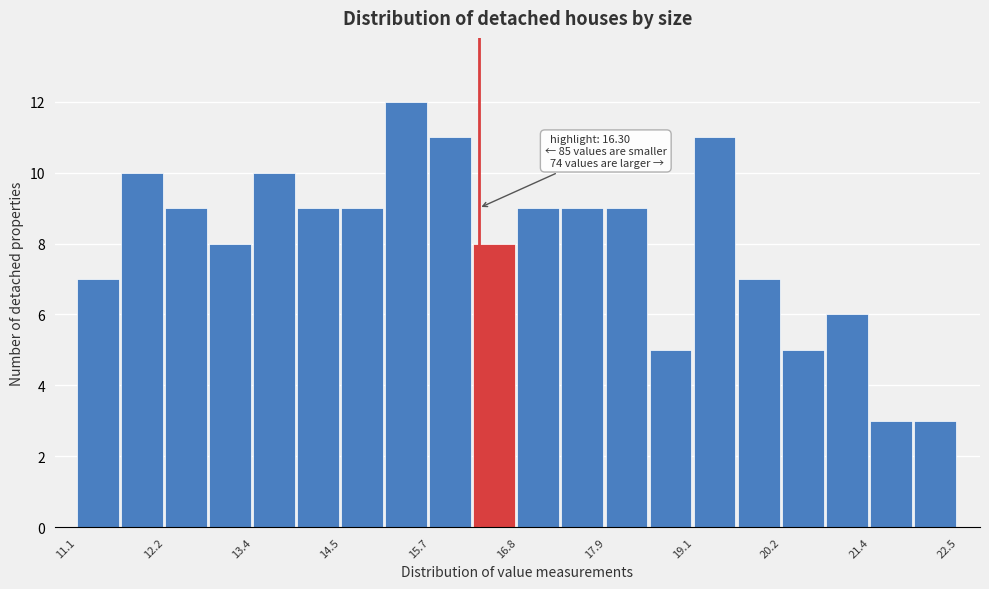

Around what value on the x-axis is the tallest bar? Give the approximate position of its centre, as read against the axis.

15.4